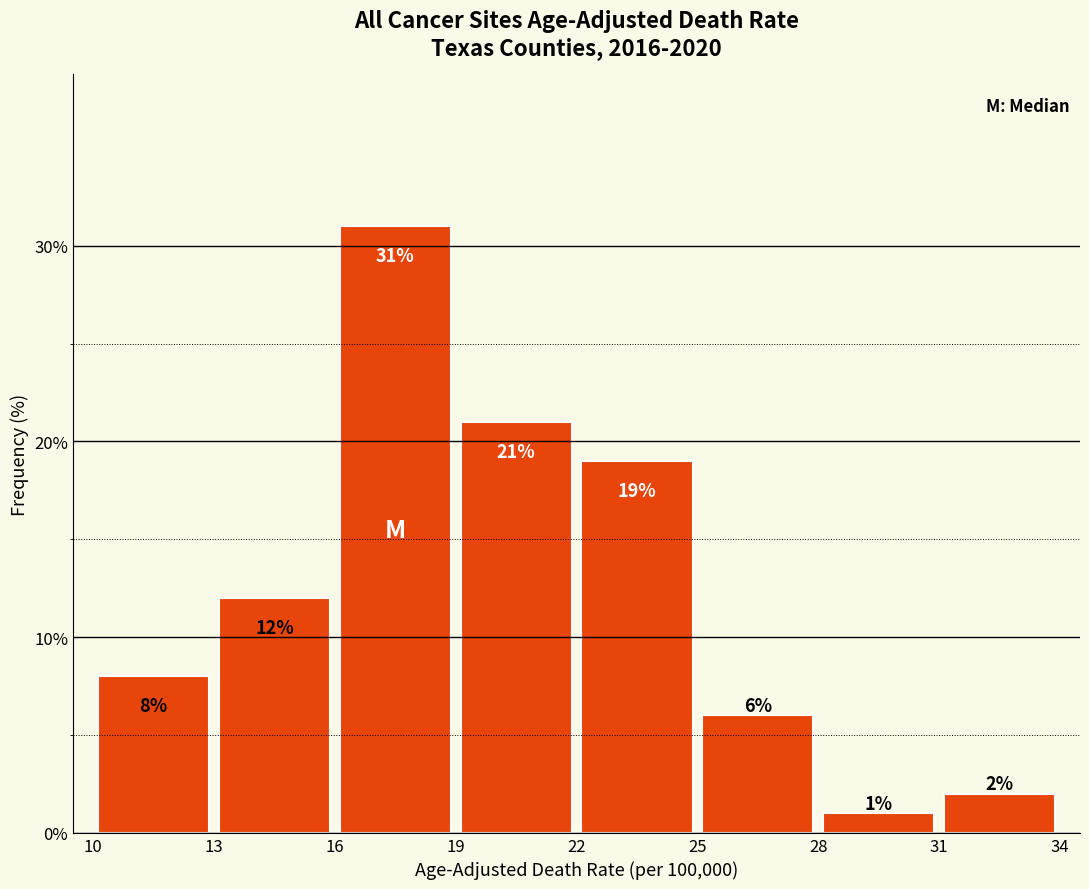

Reading left to right, transcribe this chart: for each bar, give the range it covers on the x-axis and its height.

10 to 13: 8
13 to 16: 12
16 to 19: 31
19 to 22: 21
22 to 25: 19
25 to 28: 6
28 to 31: 1
31 to 34: 2